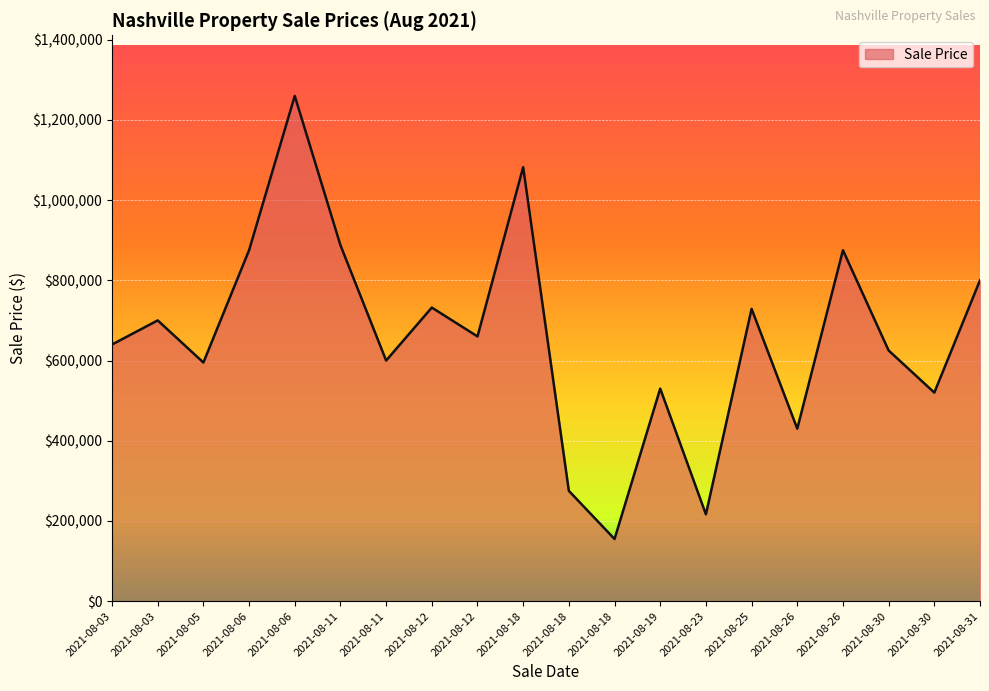

Read the value at 2021-08-06, to the nearest 50.

1259650